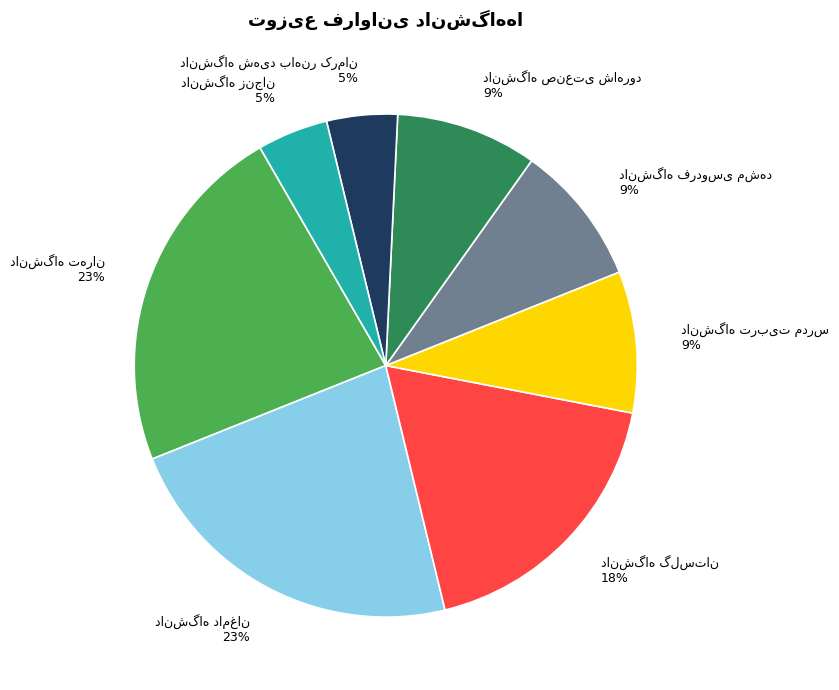

To the nearest percent, what is the difference between the largest and smallest slice percentages?

18%